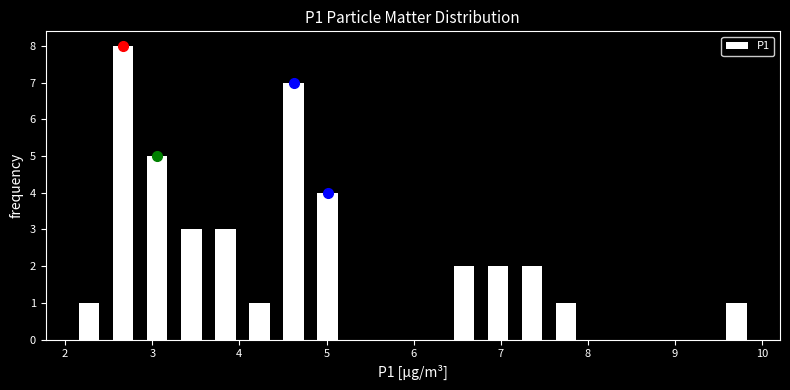

Around what value on the x-axis is the tallest bar? Give the approximate position of its centre, as read against the axis.

2.7